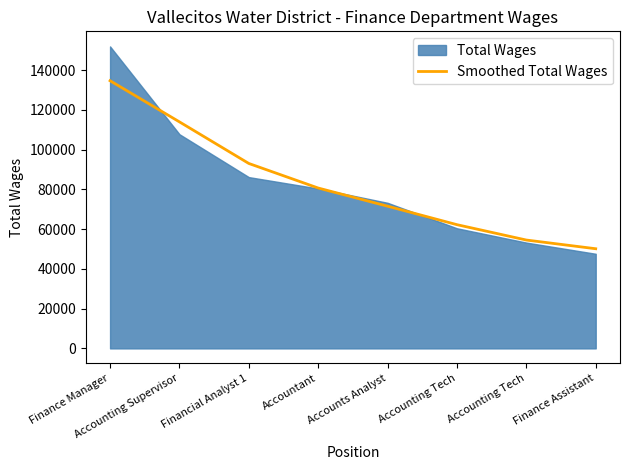

Reading right to left, extract all data points from this chart.

50157.1	54534.6	62262.3	71572.7	80707.8	93065.6	114002.9	134713.1